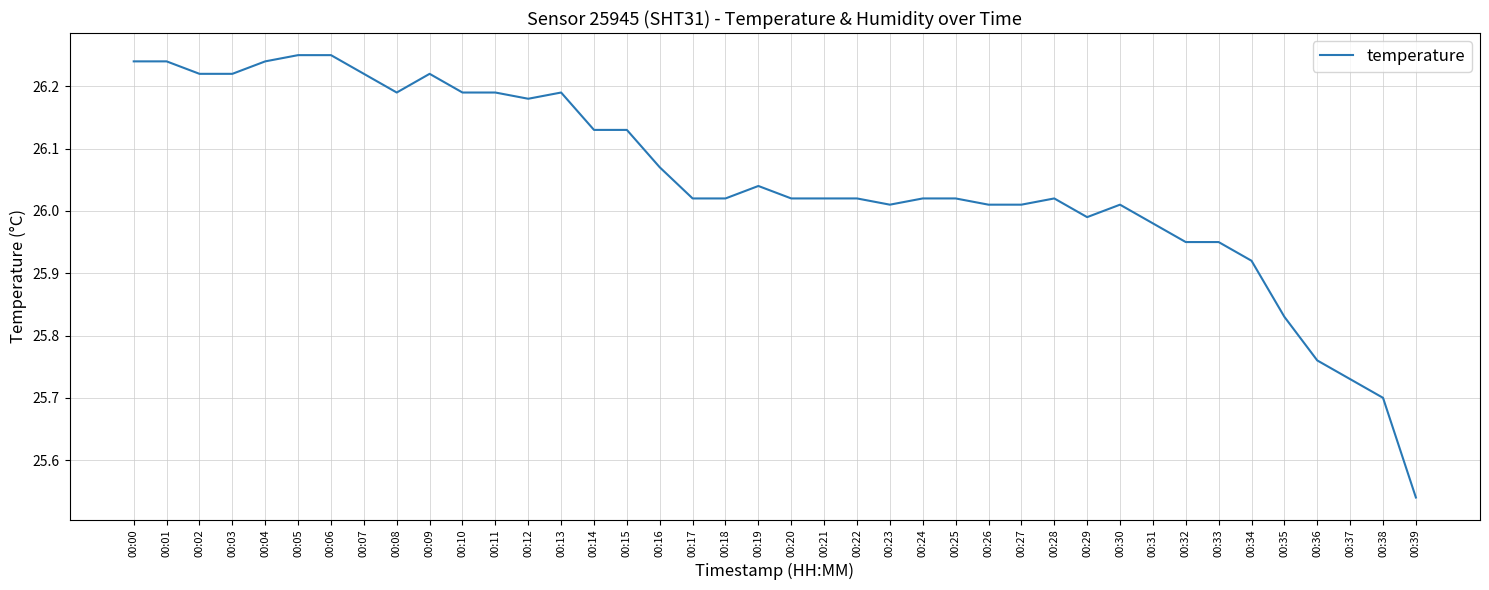

True or false: the data shows 10.2 at 00:20.

False